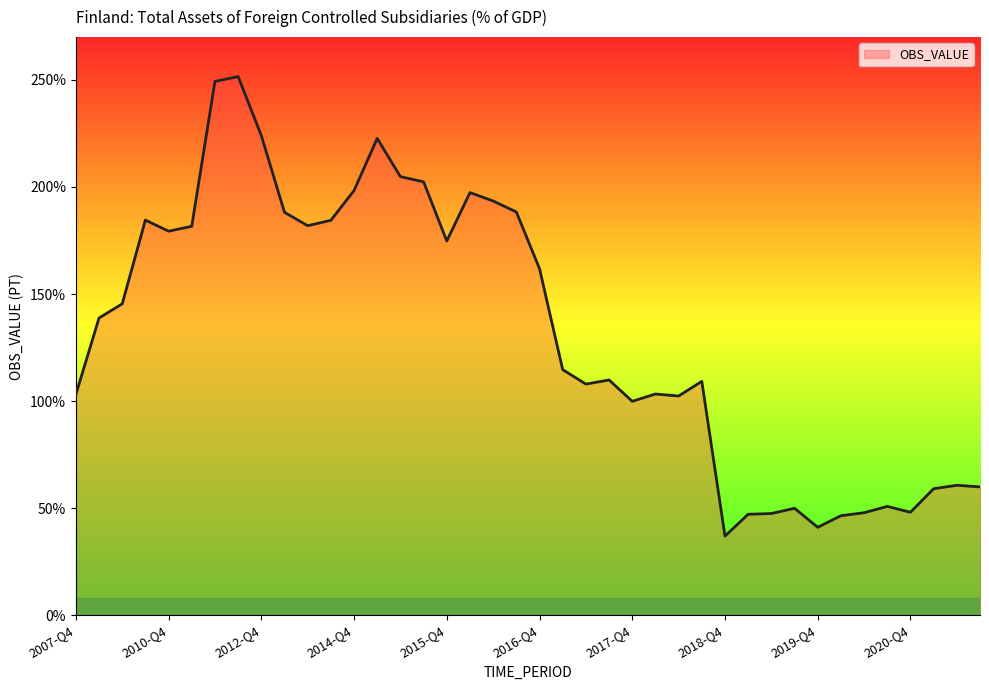

What is the smallest value displayed?

36.9